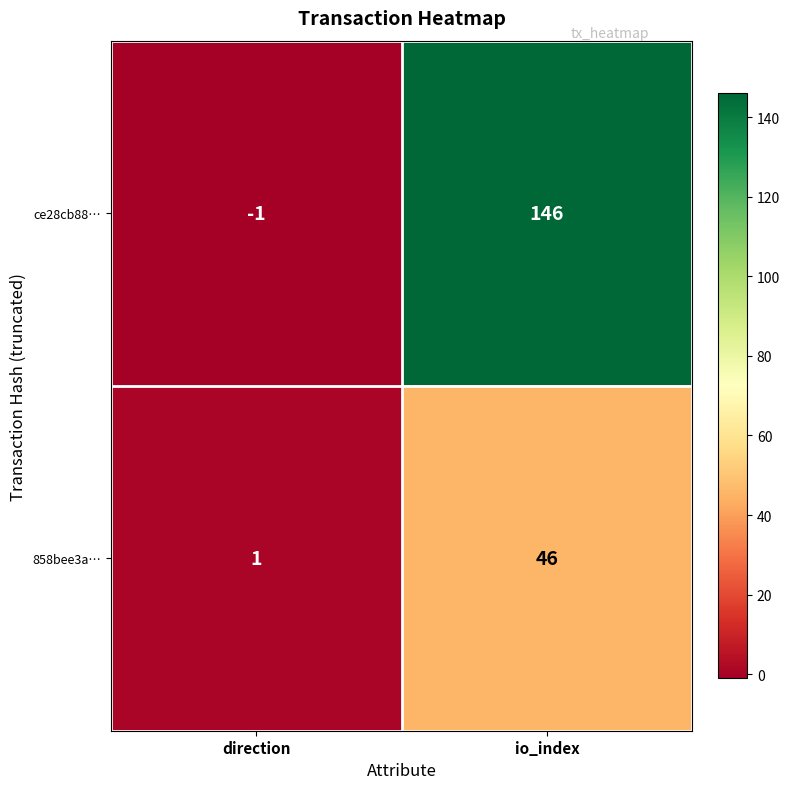

How many categories are shown in the chart?

2